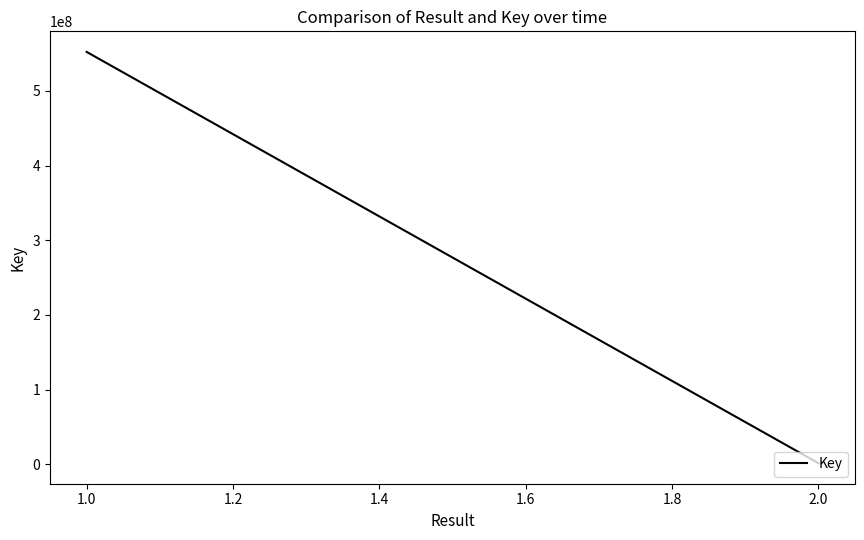

What is the average value?

276868607